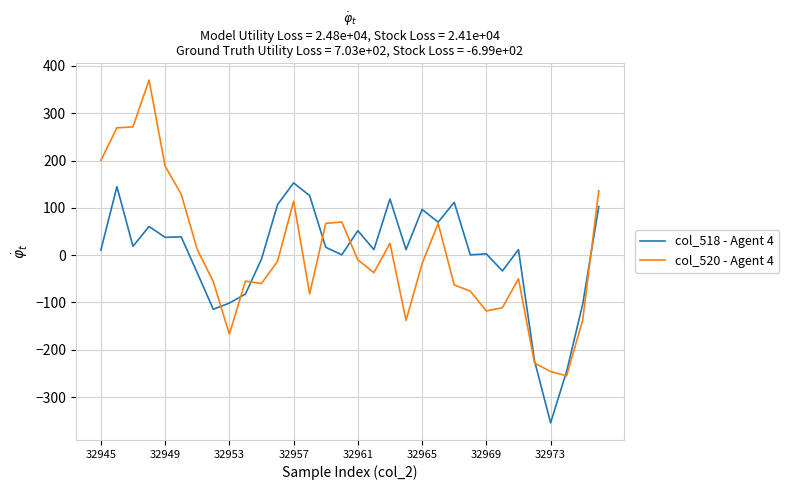

What are all the series names shown in the legend?

col_518 - Agent 4, col_520 - Agent 4